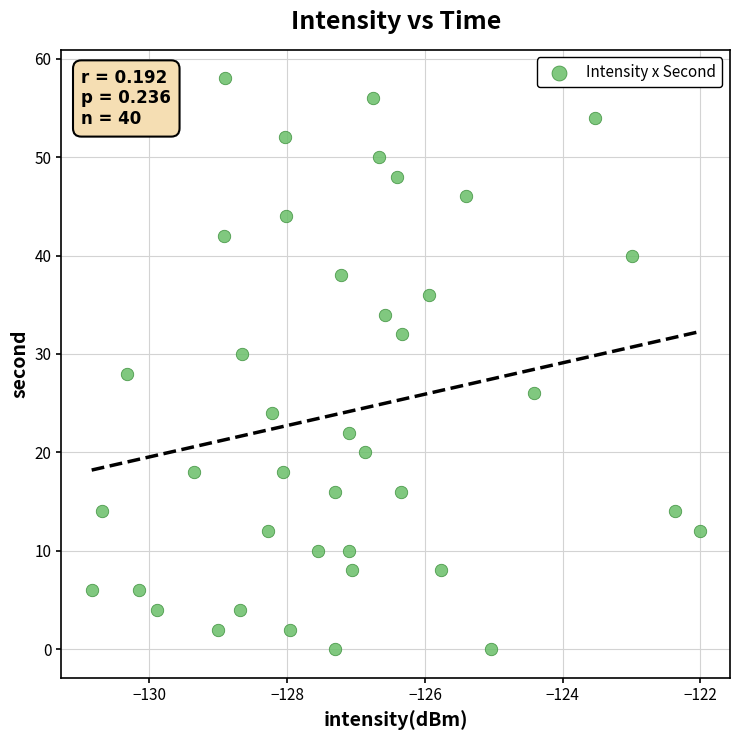

What is the range of Y values (max minus min)?

58